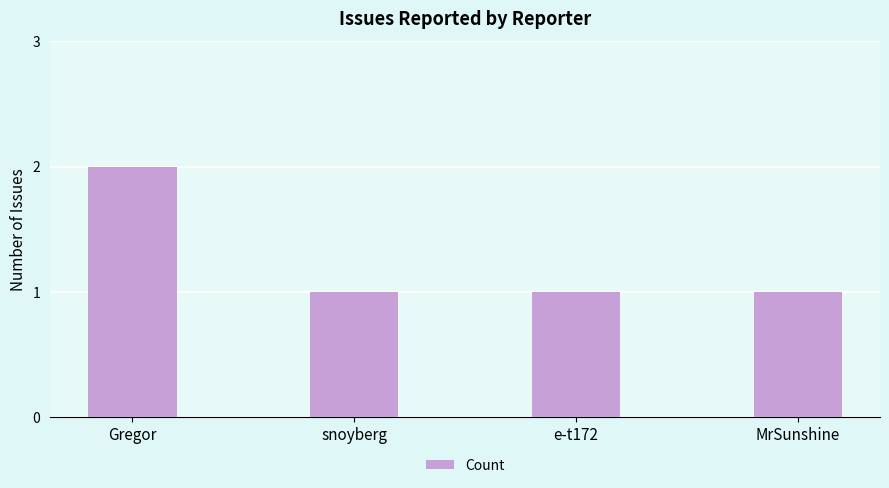

What is the change in value from Gregor to snoyberg?

-1